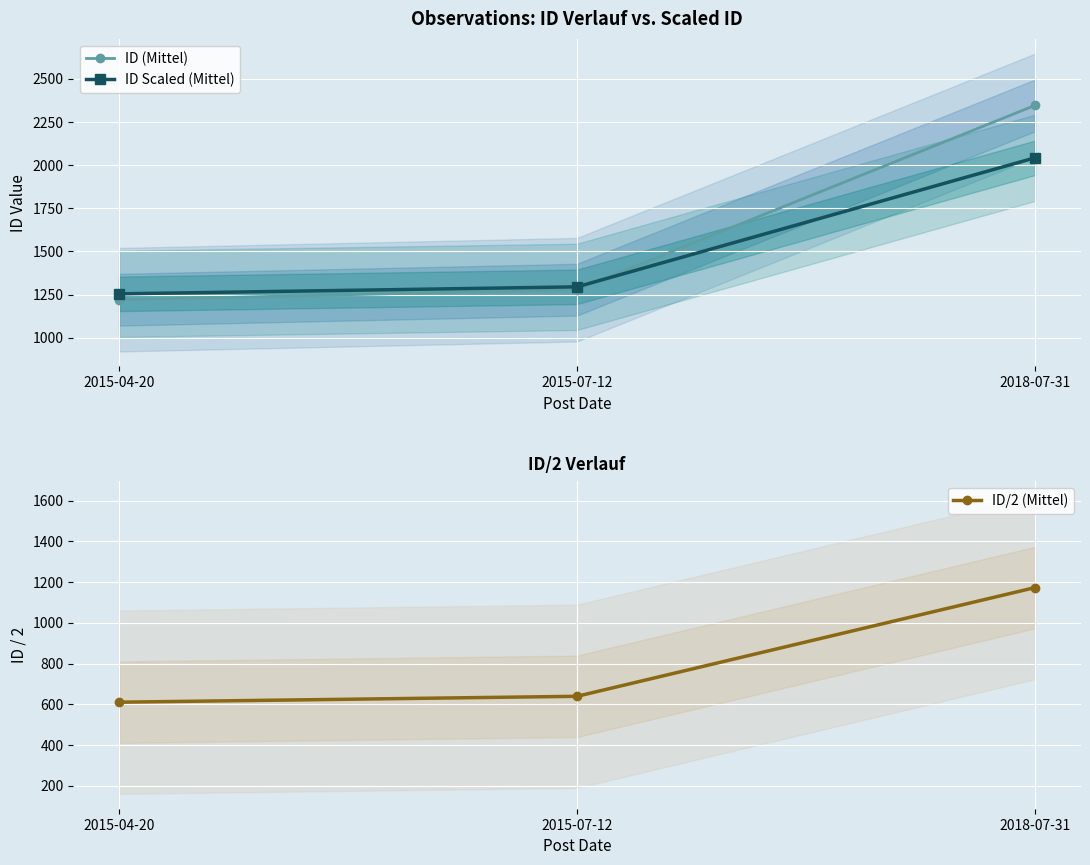

What is the label of the 1st point from the left?

2015-04-20